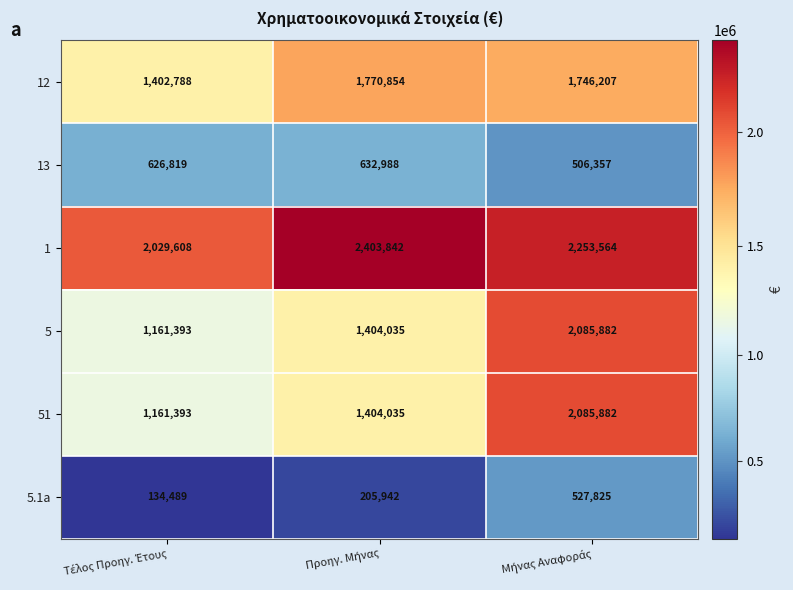

How many 5 values are between 1161393 and 2085882?

3